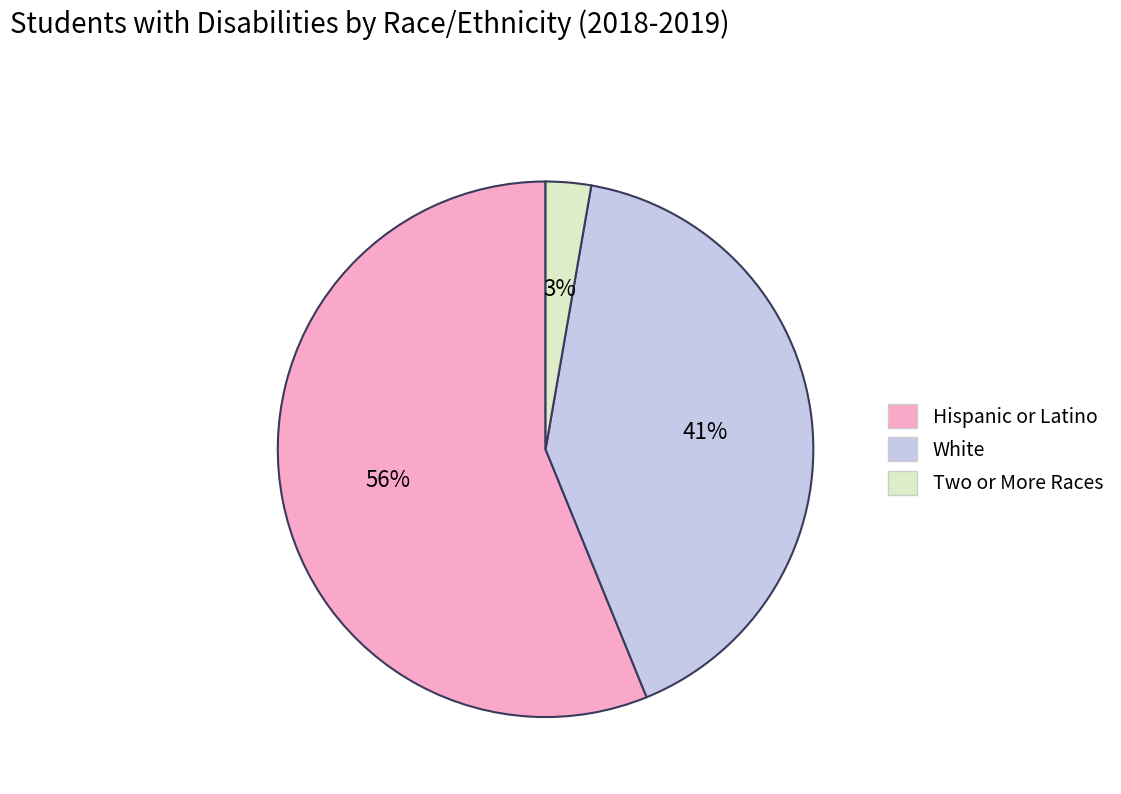

Which category has the smallest portion of the pie?

Two or More Races